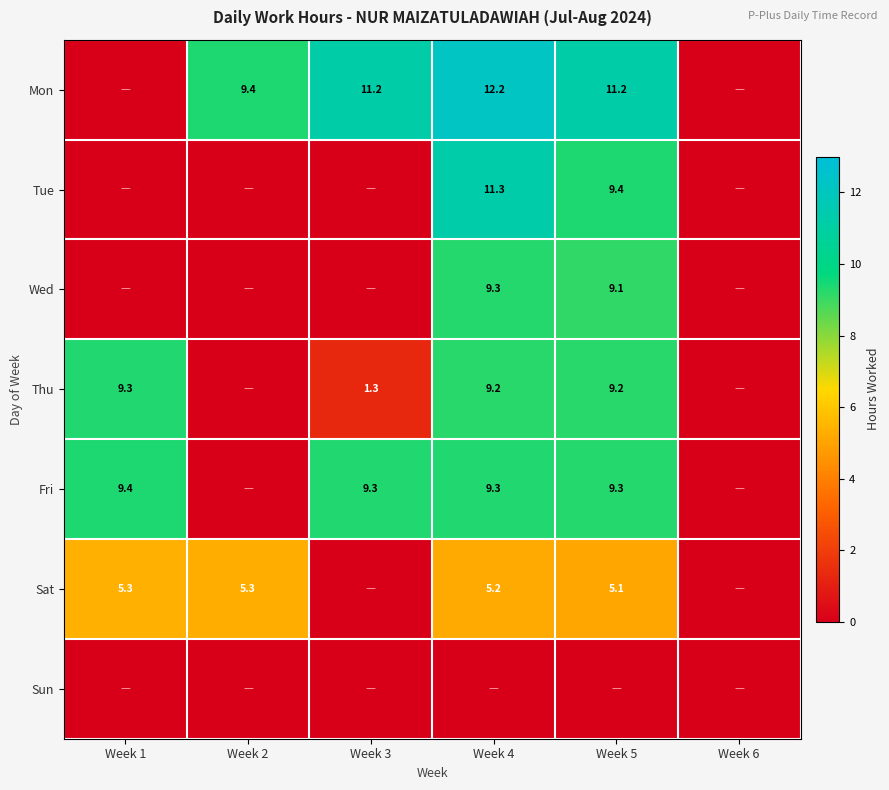

True or false: Mon has a value of 11.2 at Week 5.

True